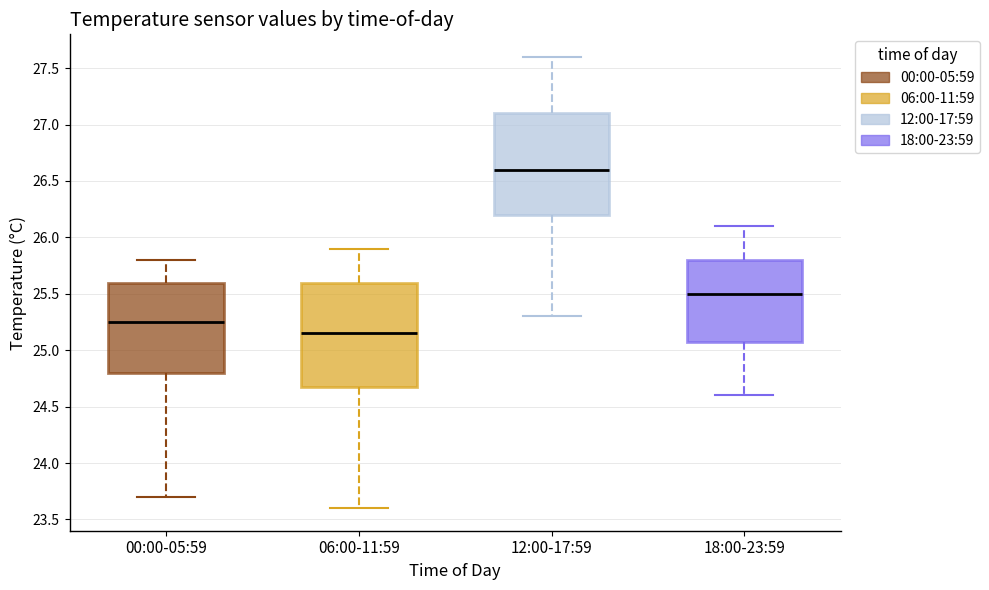

Reading left to right, transcribe this box plot: for each box, give where its median line is, the range the box spans, and where its two whiskers end, as read against the y-axis. The values are not printed on the chart, so give them approximately, as read against the axis.

00:00-05:59: median 25.25, box 24.80 to 25.60, whiskers 23.70 to 25.80
06:00-11:59: median 25.15, box 24.70 to 25.60, whiskers 23.60 to 25.90
12:00-17:59: median 26.60, box 26.20 to 27.10, whiskers 25.30 to 27.60
18:00-23:59: median 25.50, box 25.10 to 25.80, whiskers 24.60 to 26.10